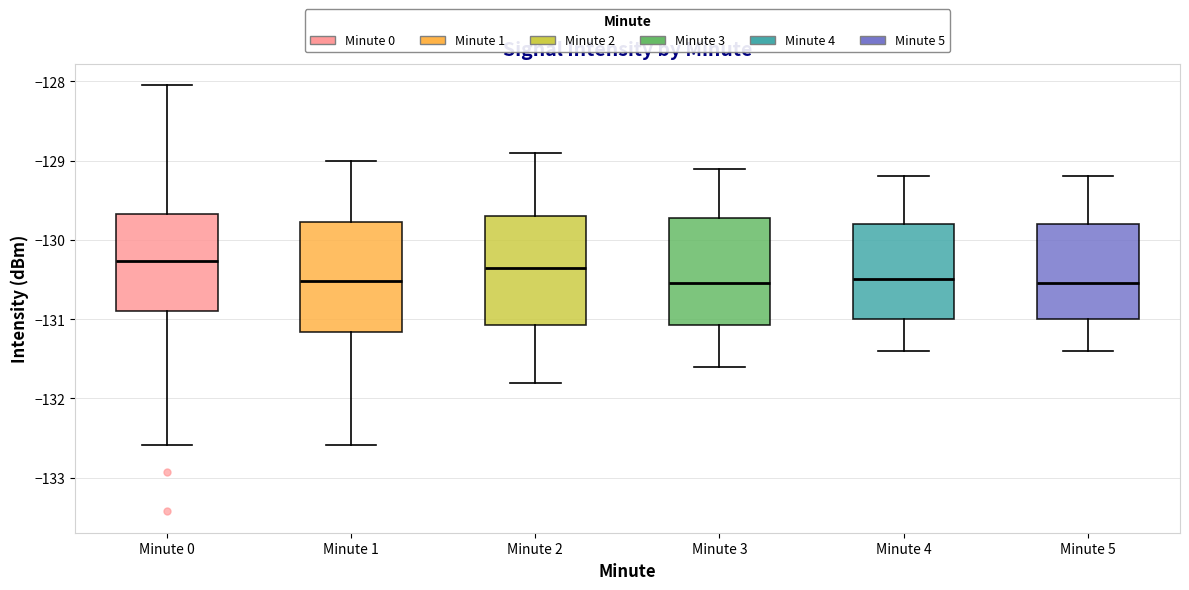

Reading left to right, read every box against the y-axis: the position of its median line, the range the box covers, and the ends of its whiskers. The values are not printed on the chart, so give them approximately, as read against the axis.

Minute 0: median -130.3, box -130.9 to -129.7, whiskers -132.6 to -128.0
Minute 1: median -130.5, box -131.2 to -129.8, whiskers -132.6 to -129.0
Minute 2: median -130.3, box -131.1 to -129.7, whiskers -131.8 to -128.9
Minute 3: median -130.5, box -131.1 to -129.7, whiskers -131.6 to -129.1
Minute 4: median -130.5, box -131.0 to -129.8, whiskers -131.4 to -129.2
Minute 5: median -130.5, box -131.0 to -129.8, whiskers -131.4 to -129.2